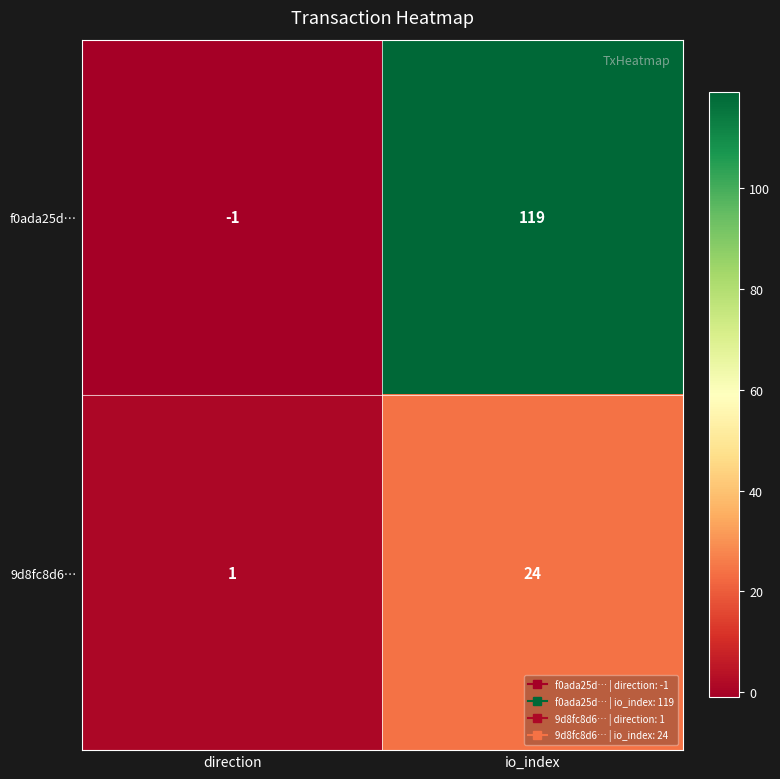

How many categories are shown in the chart?

2